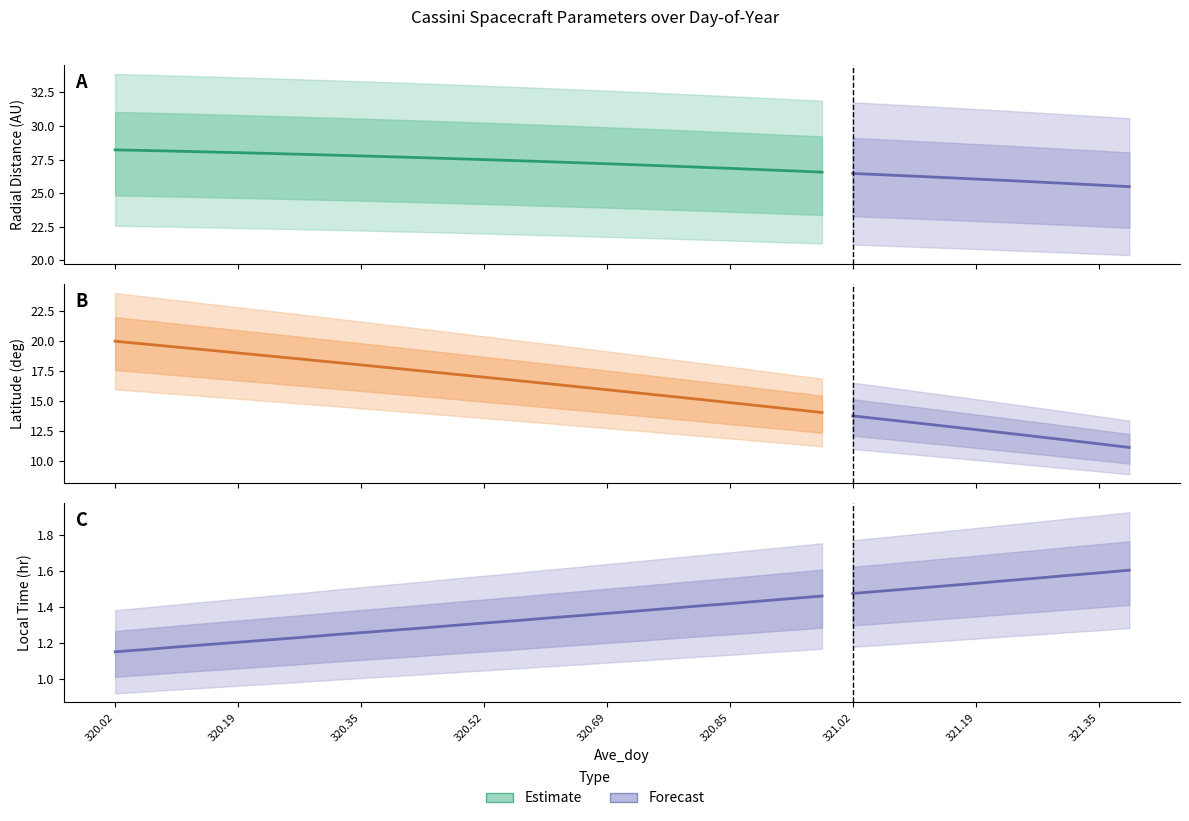

How many categories are shown in the chart?

34